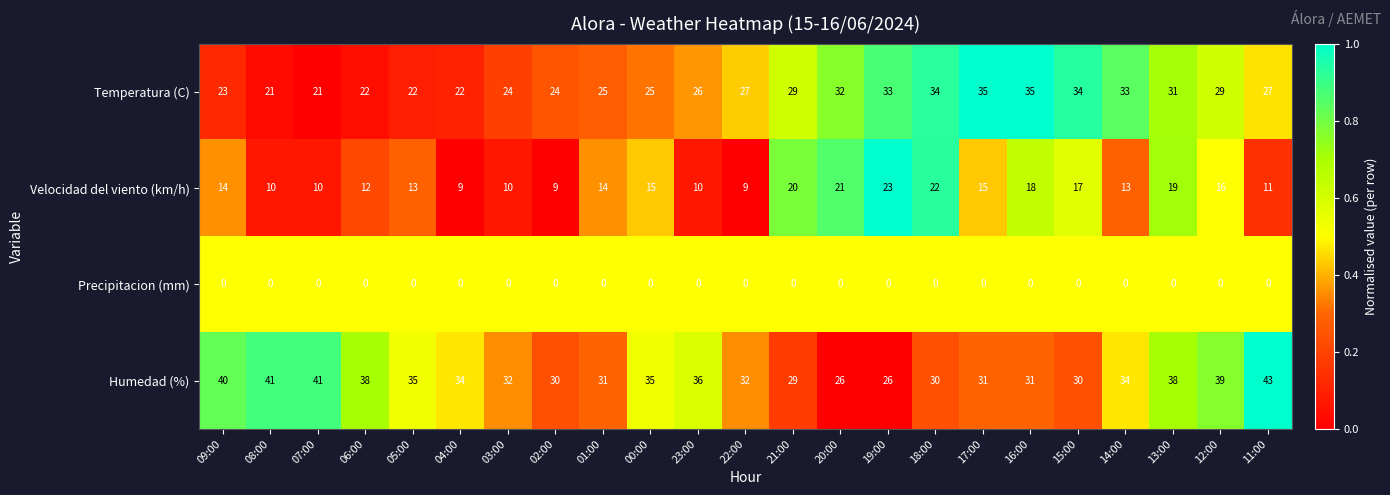

What is the average value of the Temperatura (C) series?

28